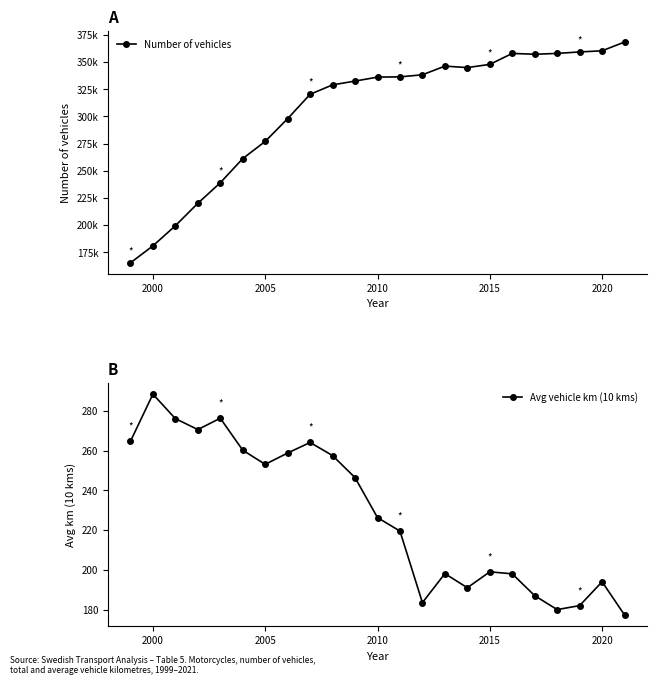

In Avg vehicle km (10 kms), how many points are lower than both neighbors (excluding endpoints)?

5